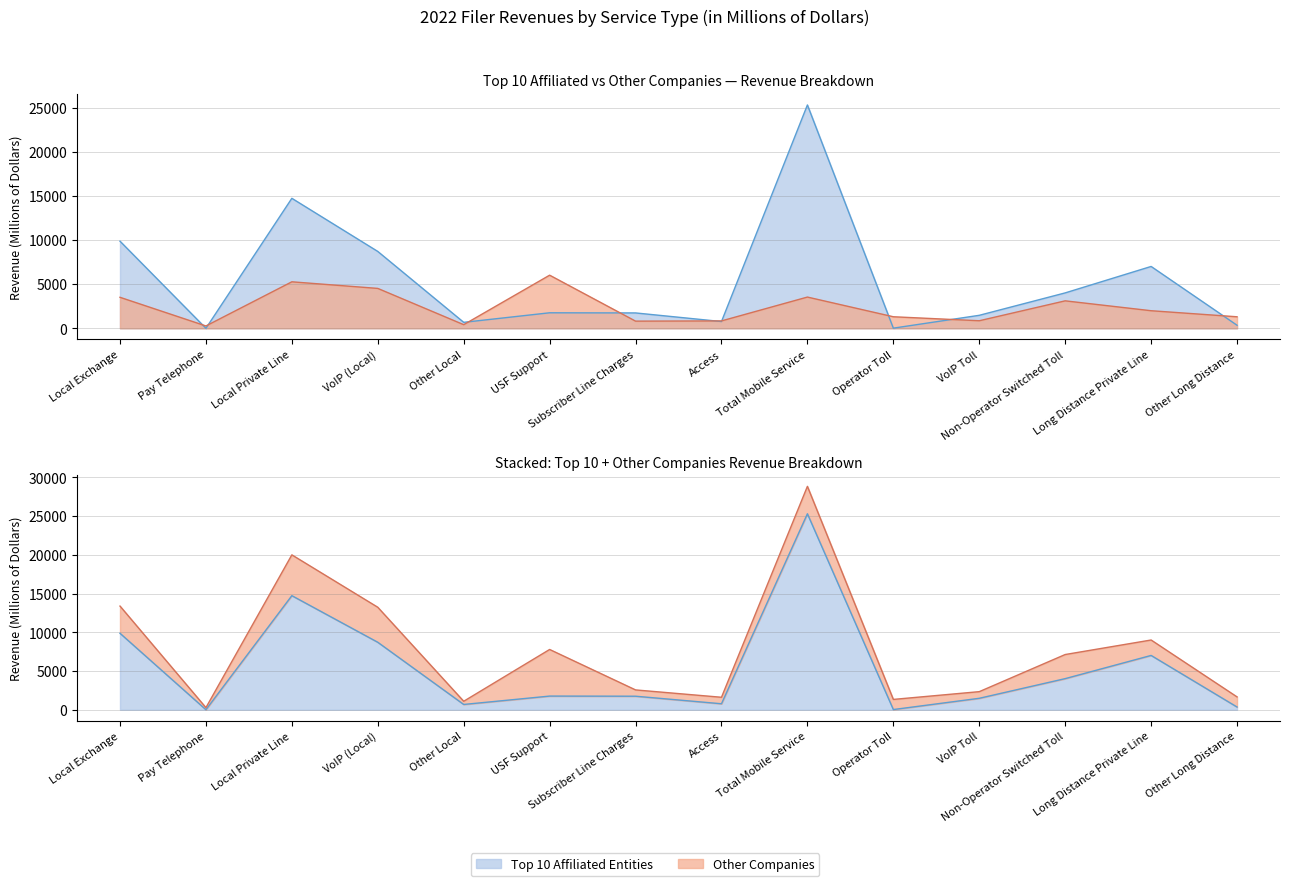

Which series has the widest spread of values?

Top 10 Affiliated Entities